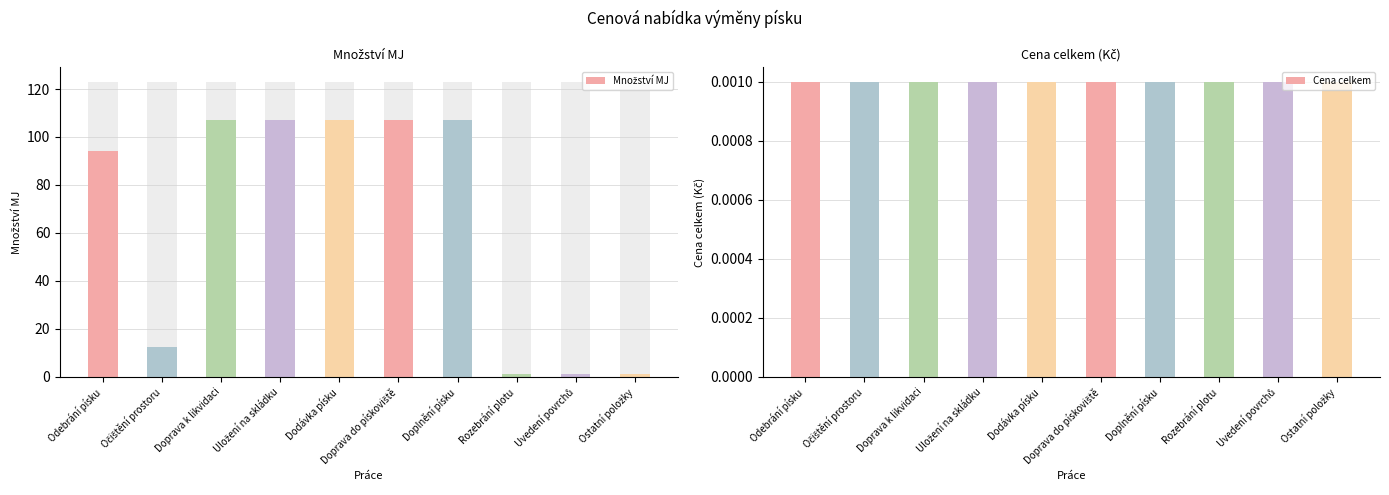

What is the label of the 6th bar from the left?

Doprava do pískoviště